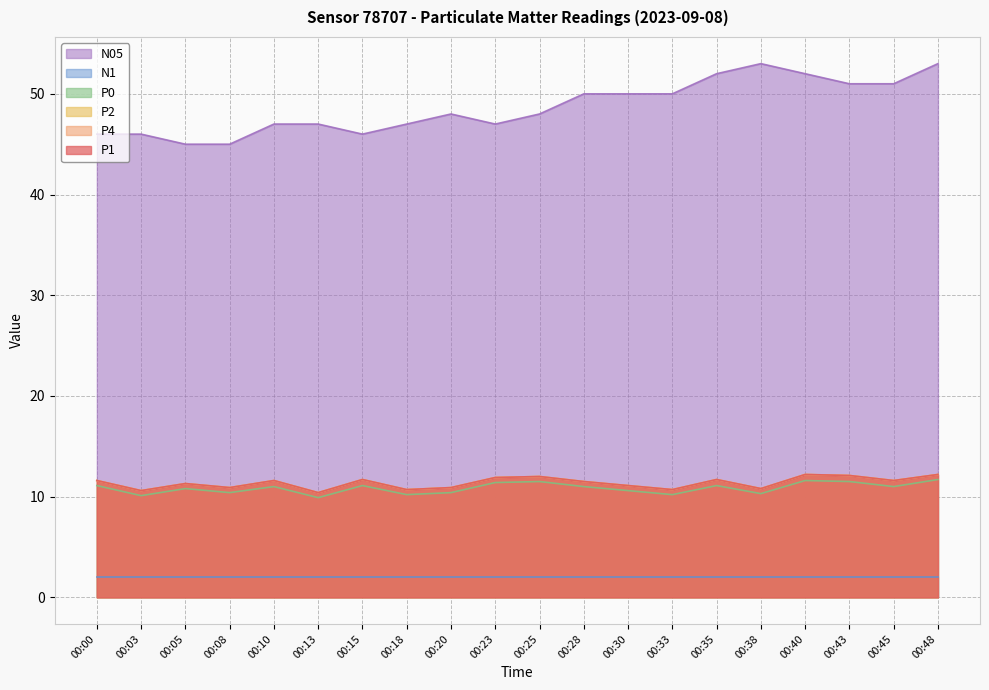

True or false: P2 has a value of 15.8 at 00:20.

False